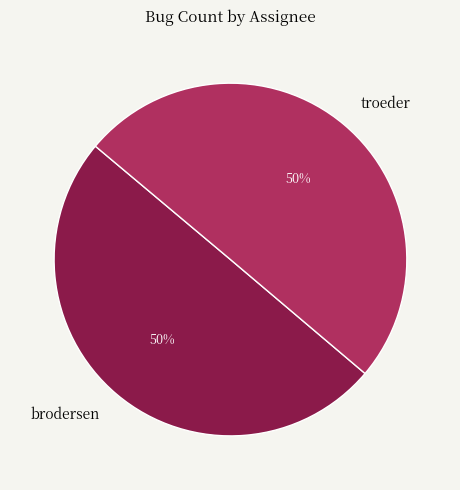

What is the ratio of the value at troeder to the value at brodersen?

1.0